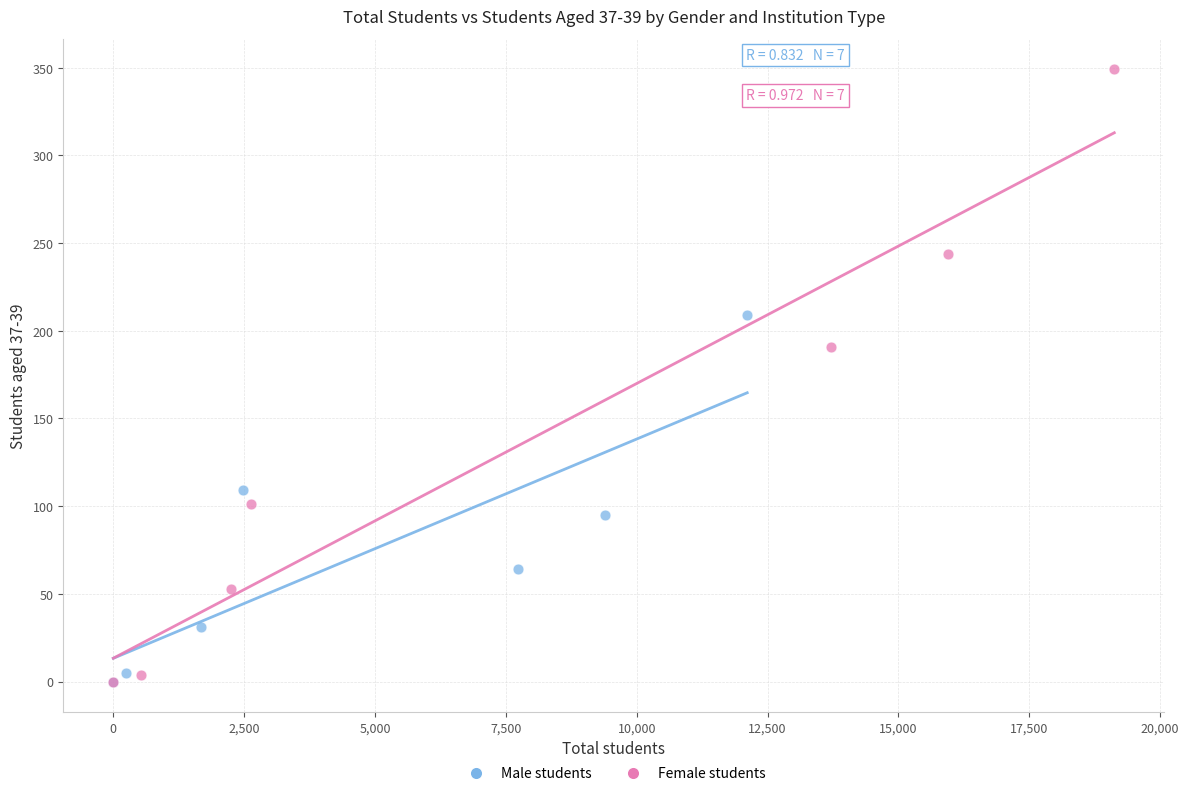

Which series has the widest spread of Y values?

Female students